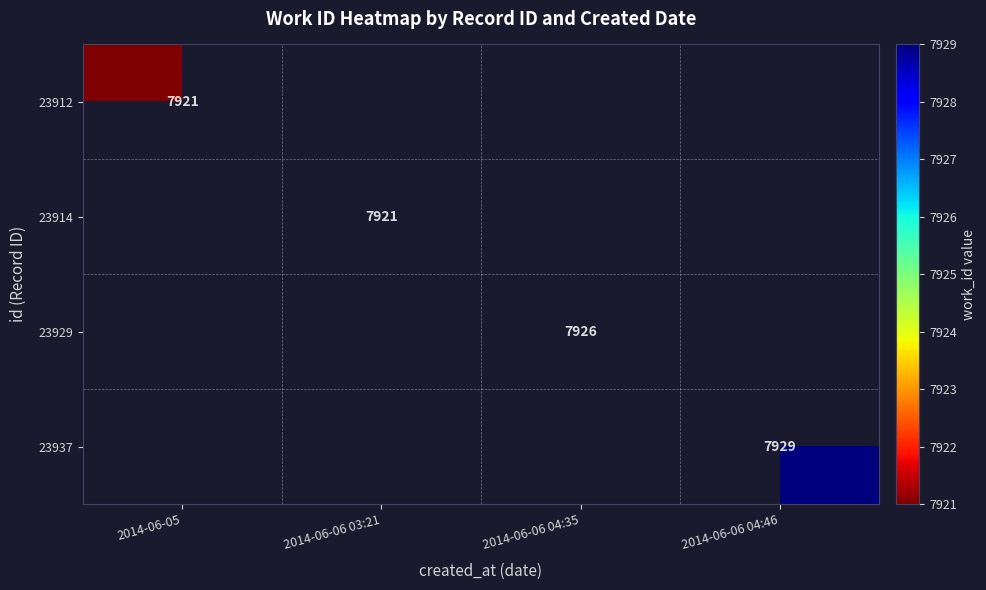

Is it true that 23937 equals 13357.5 at 2014-06-06 04:46?

False